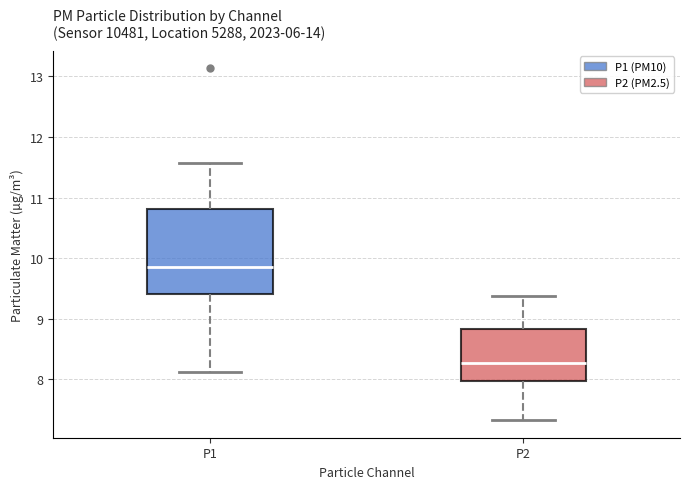

Reading left to right, transcribe this box plot: for each box, give where its median line is, the range the box spans, and where its two whiskers end, as read against the y-axis. The values are not printed on the chart, so give them approximately, as read against the axis.

P1: median 9.9, box 9.4 to 10.8, whiskers 8.1 to 11.6
P2: median 8.3, box 8.0 to 8.8, whiskers 7.3 to 9.4